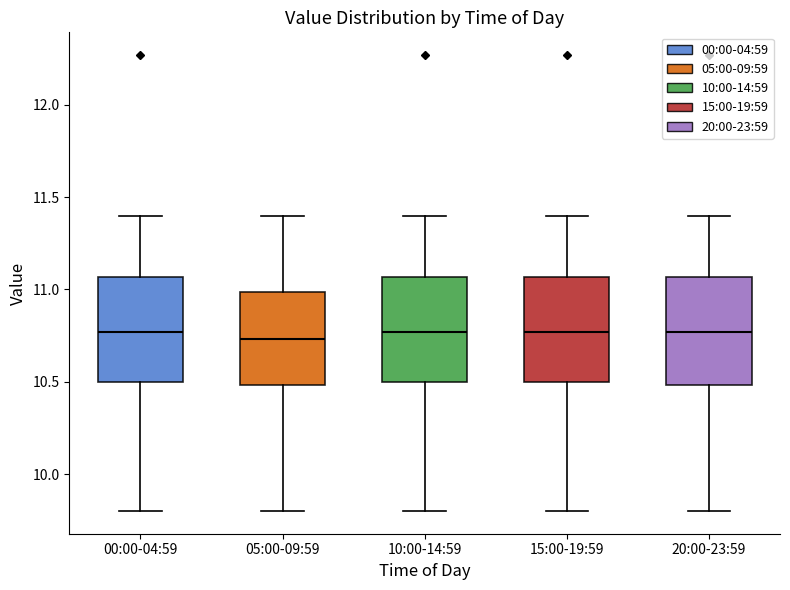

Where is the lower edge of the box for 00:00-04:59 on the y-axis? The values are not printed on the chart, so give them approximately, as read against the axis.

10.50